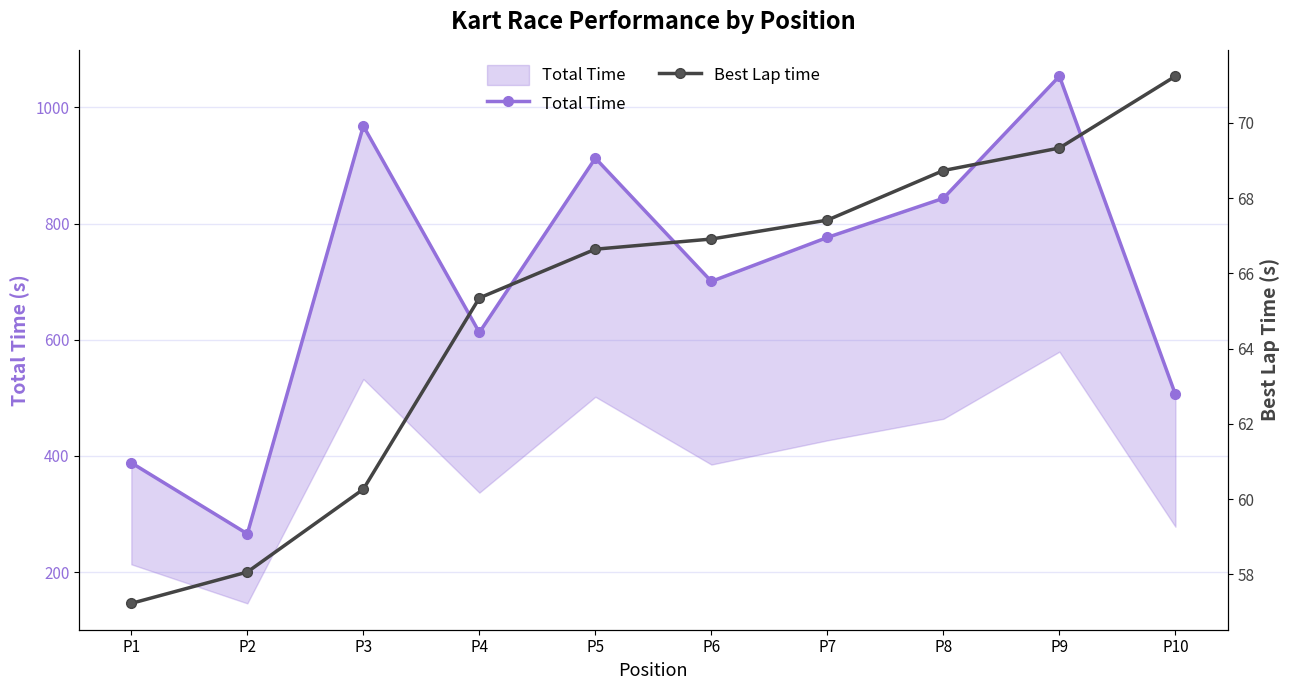

What is the value of the Total Time point at the 5th from the left?

912.4